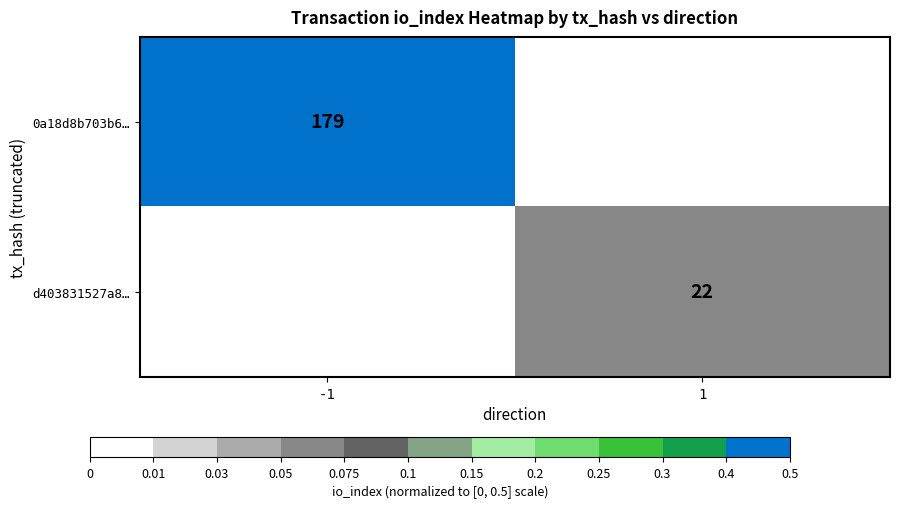

True or false: d403831527a8… has a value of 14.8 at 1.

False